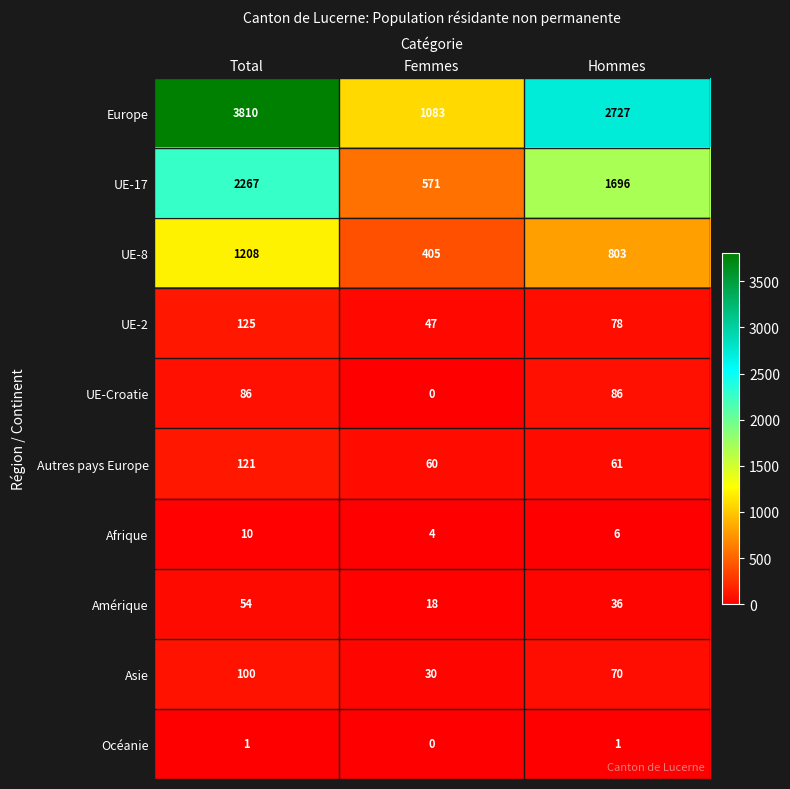

What is the difference between the maximum and minimum values in the Europe series?

2727